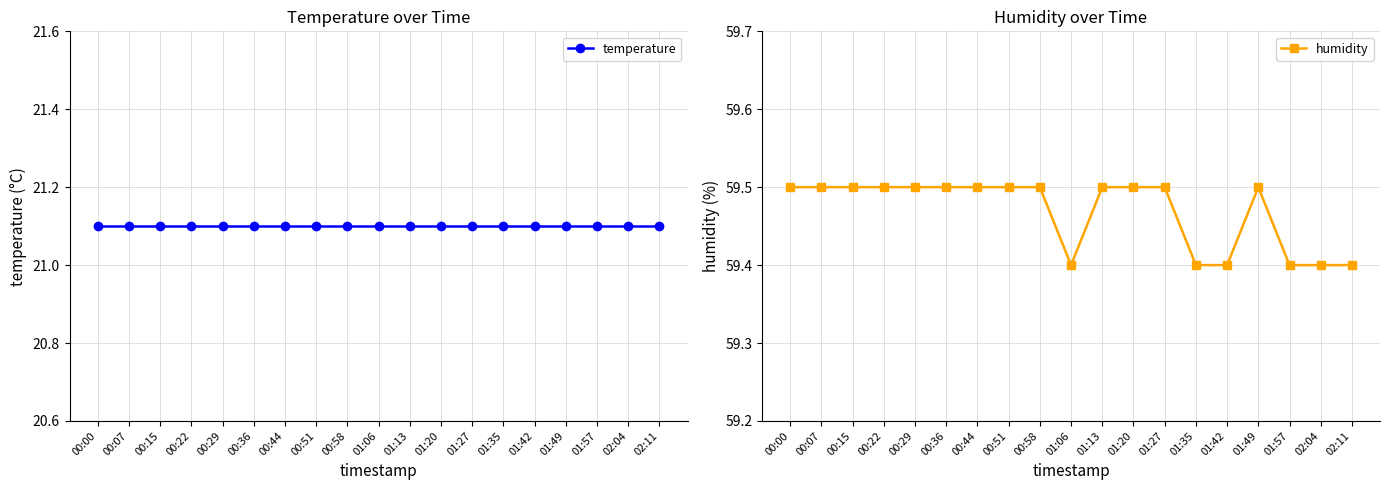

True or false: humidity and temperature cross at least once.

False